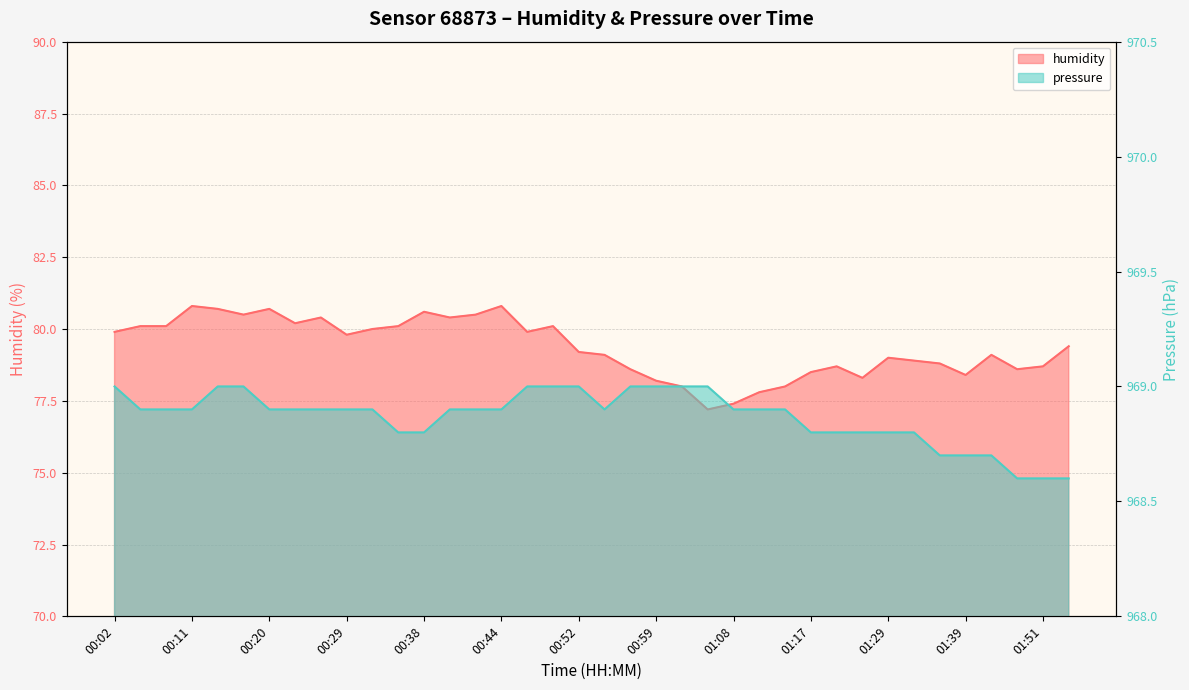

Rank the series by their average value, from lowest to highest.

humidity, pressure